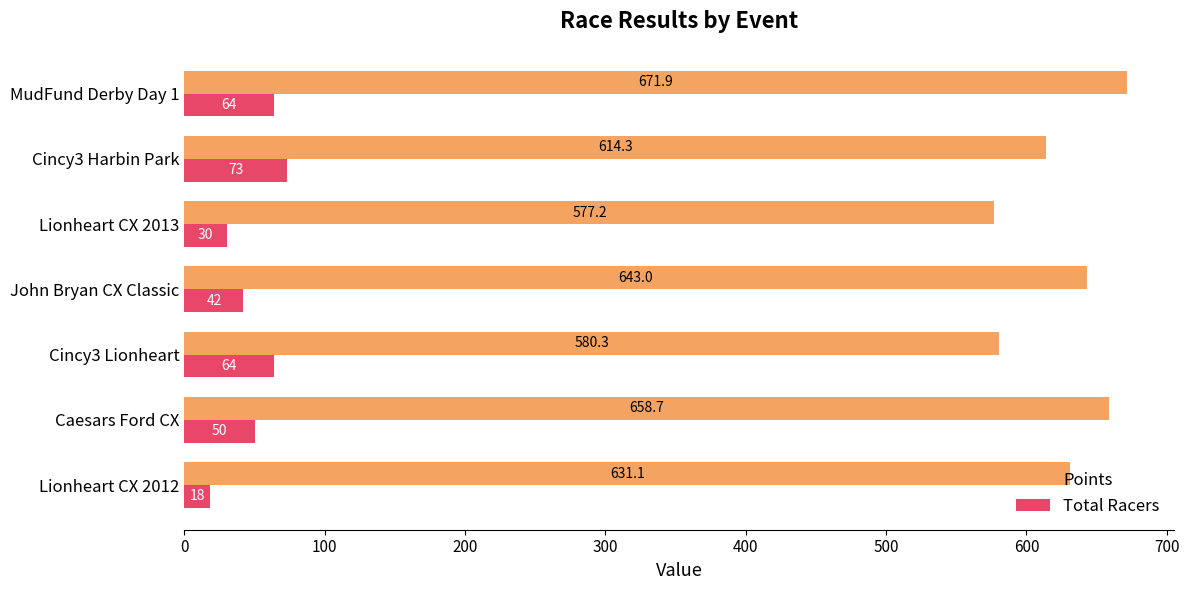

List the series in order of their overall mean, highest first.

Points, Total Racers